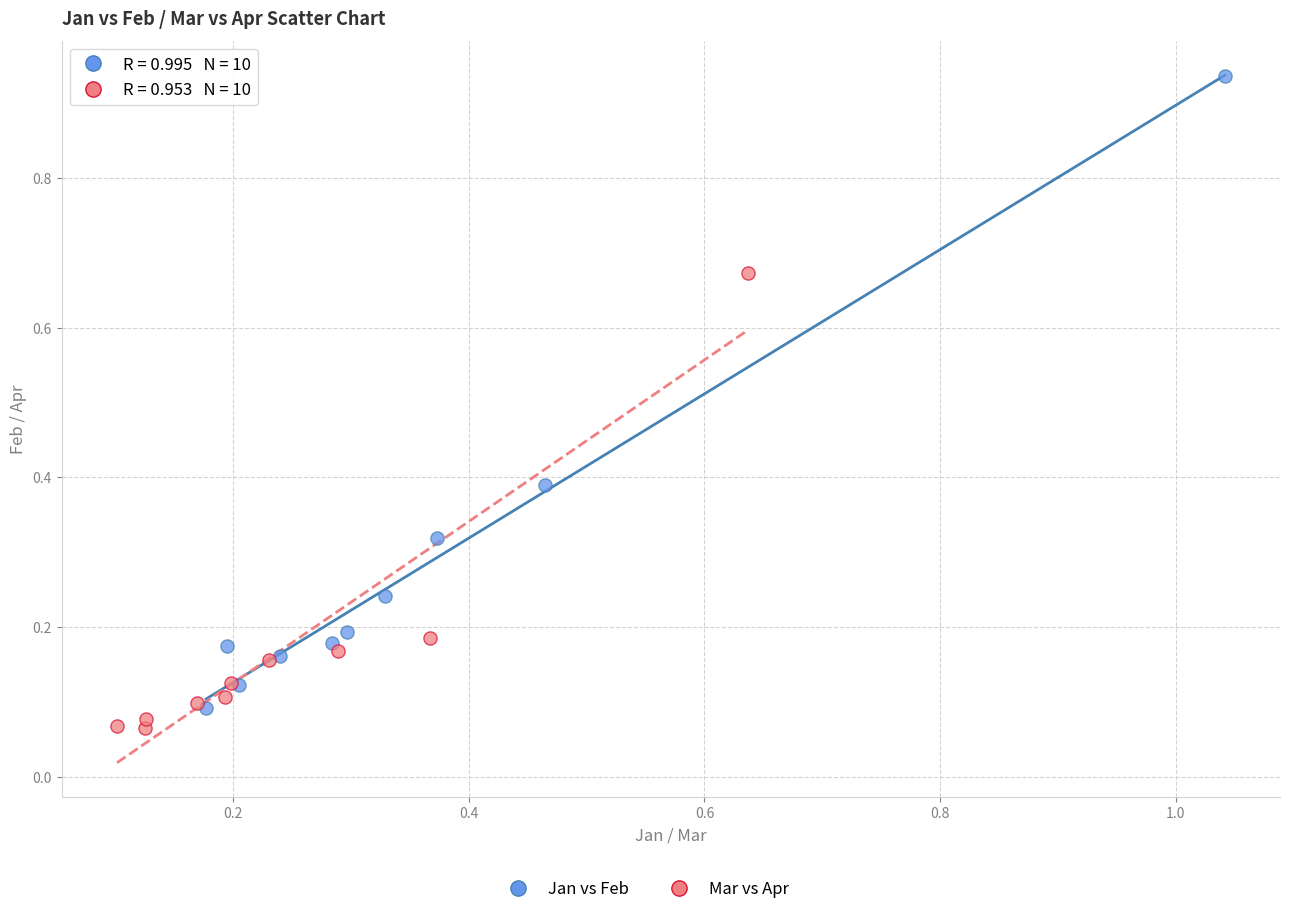

Which series reaches the maximum Y coordinate?

Jan vs Feb